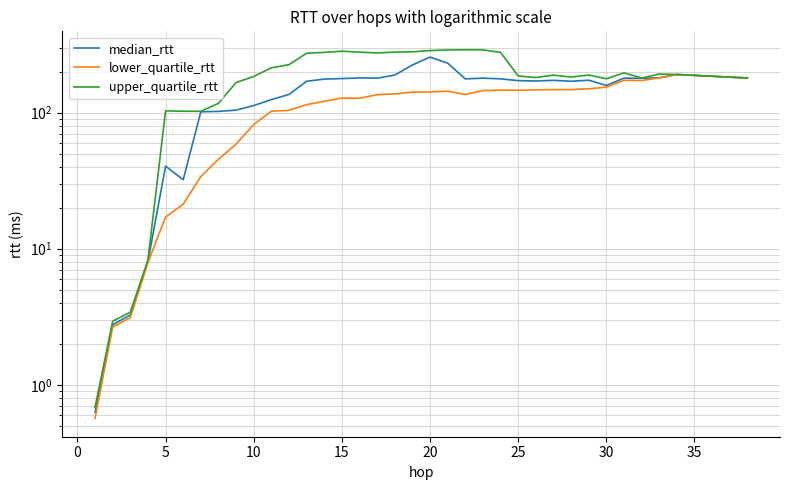

Rank the series by their maximum value, from lowest to highest.

lower_quartile_rtt, median_rtt, upper_quartile_rtt